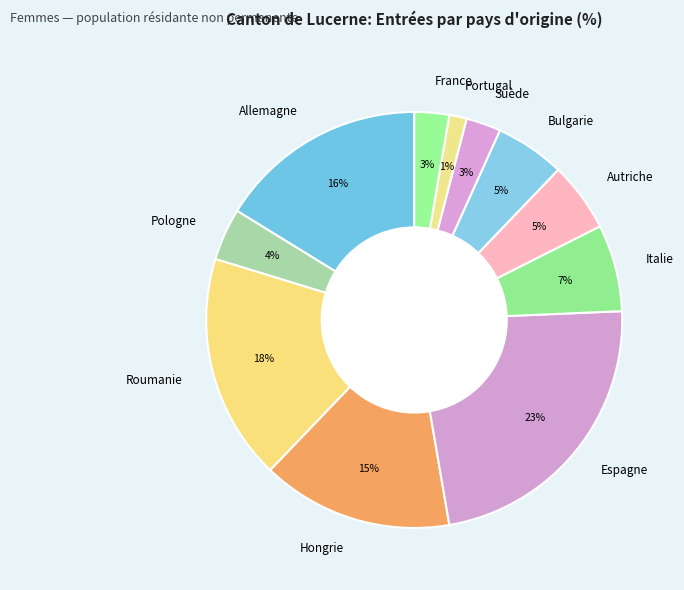

To the nearest percent, what is the average slice percentage?

9%